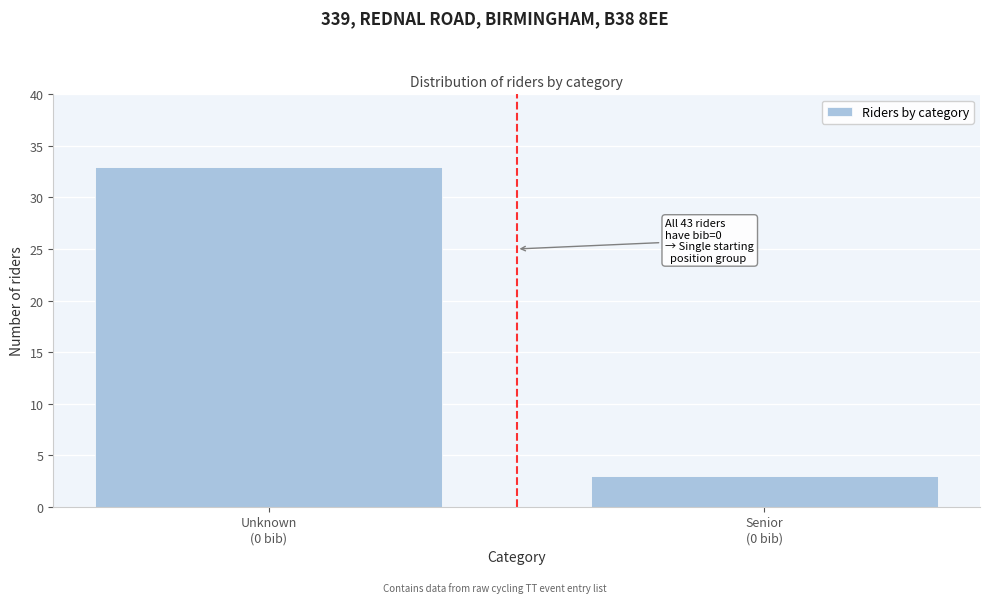

Reading left to right, transcribe all the data shown in this chart.

33	3